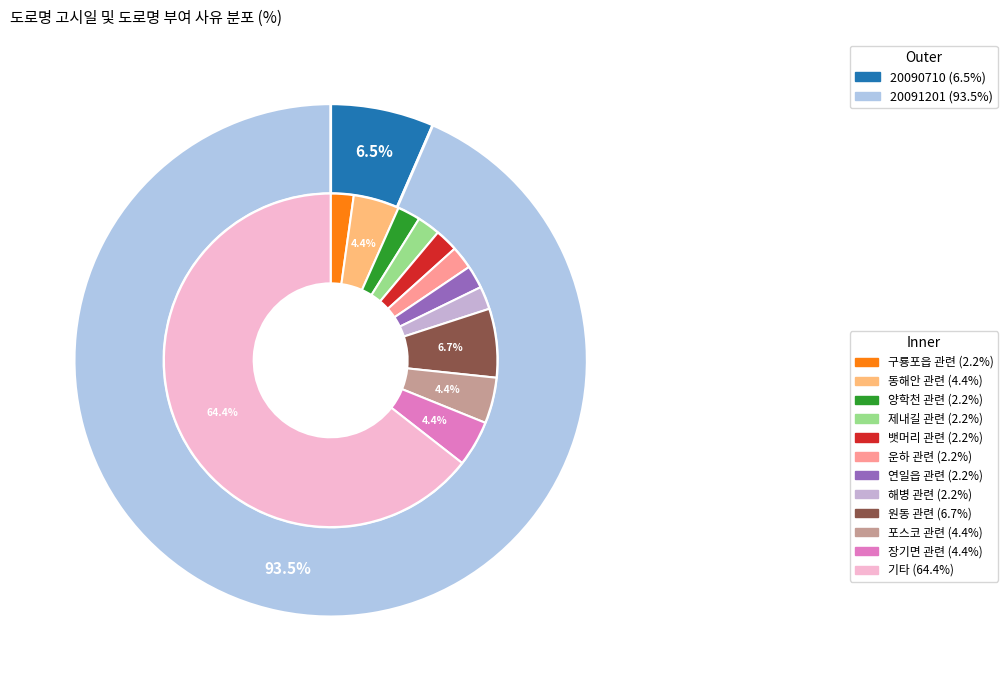

What is the total percentage of 20091201 and 20090710?

100.0%